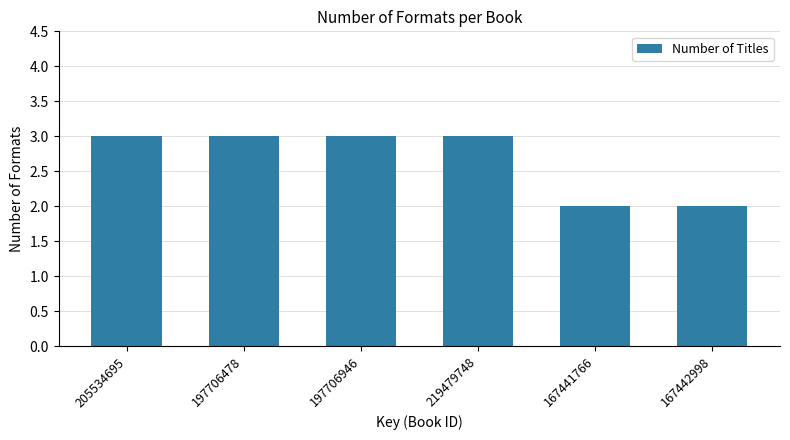

True or false: the data shows 2 at 167441766.

True